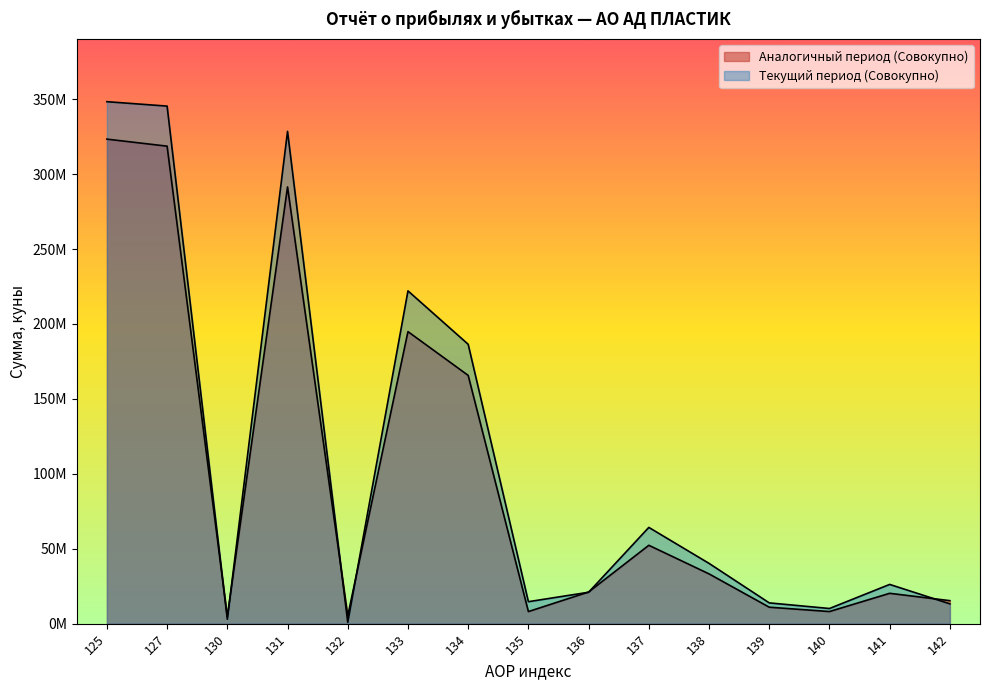

The value of Аналогичный период (Совокупно) at 138 is 12266874. True or false?

False